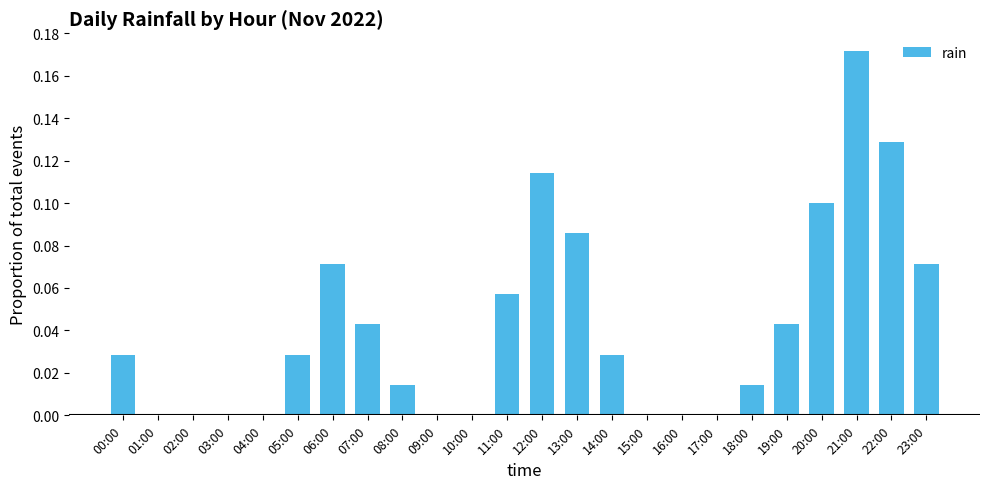

What is the sum of all values?

1.0